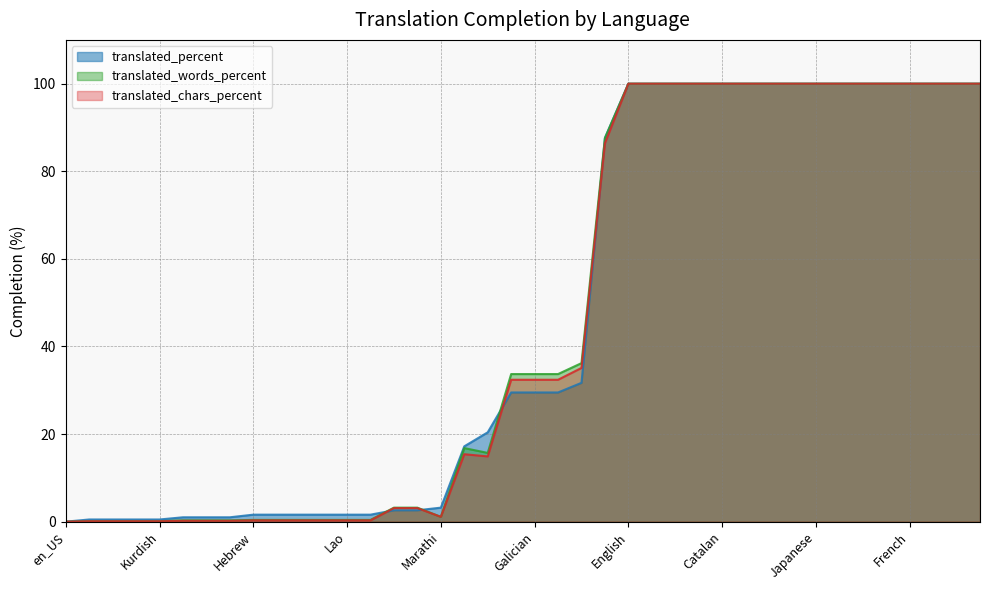

Is the value of translated_words_percent at Galician greater than the value of translated_chars_percent at Macedonian?

Yes